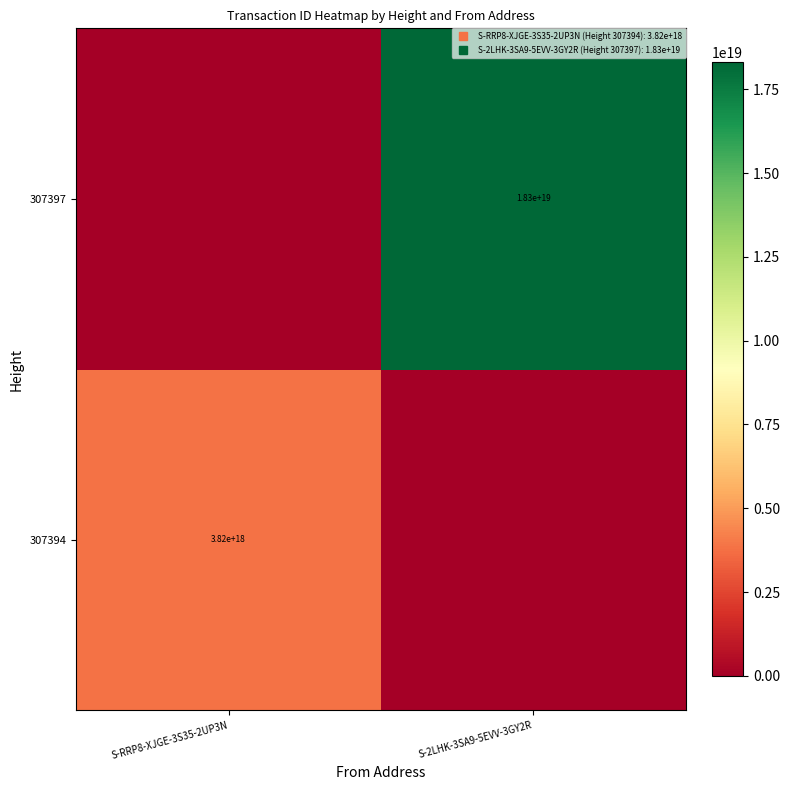

Is it true that 307394 equals 0 at S-2LHK-3SA9-5EVV-3GY2R?

True